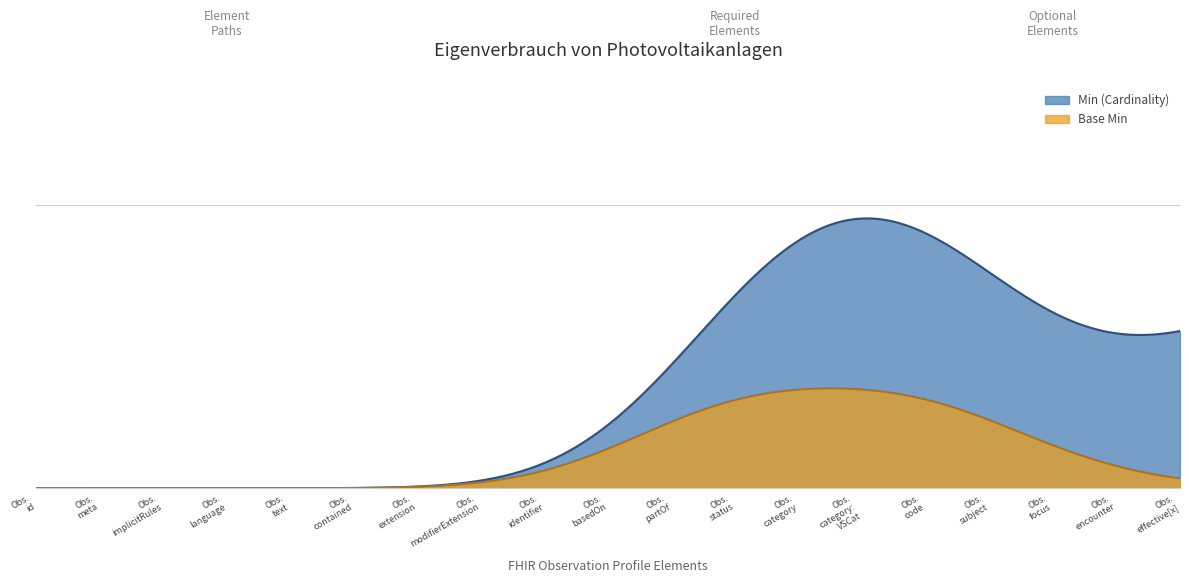

Which series has the largest total across all categories?

Min (Cardinality)